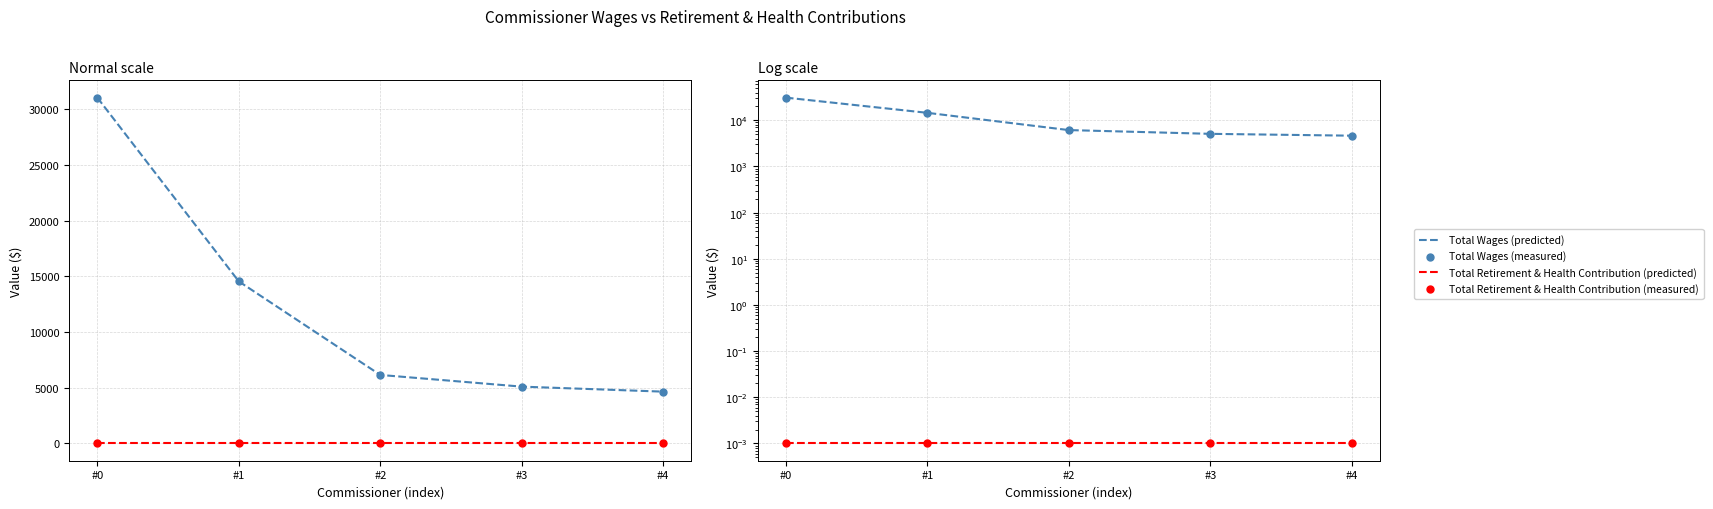

Which series has the largest total across all categories?

Total Wages (predicted)